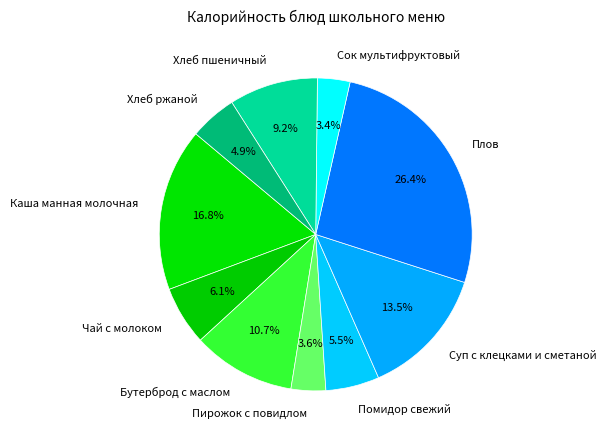

To the nearest percent, what percentage of the pie is Бутерброд с маслом?

11%